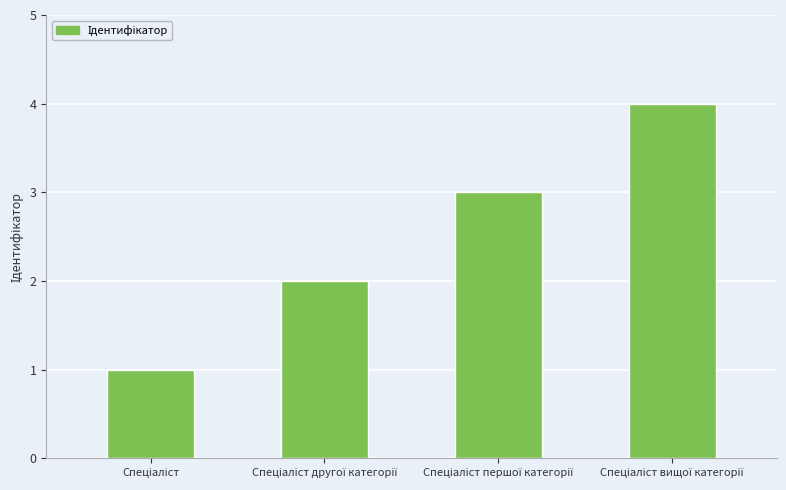

What is the difference between the maximum and minimum values?

3